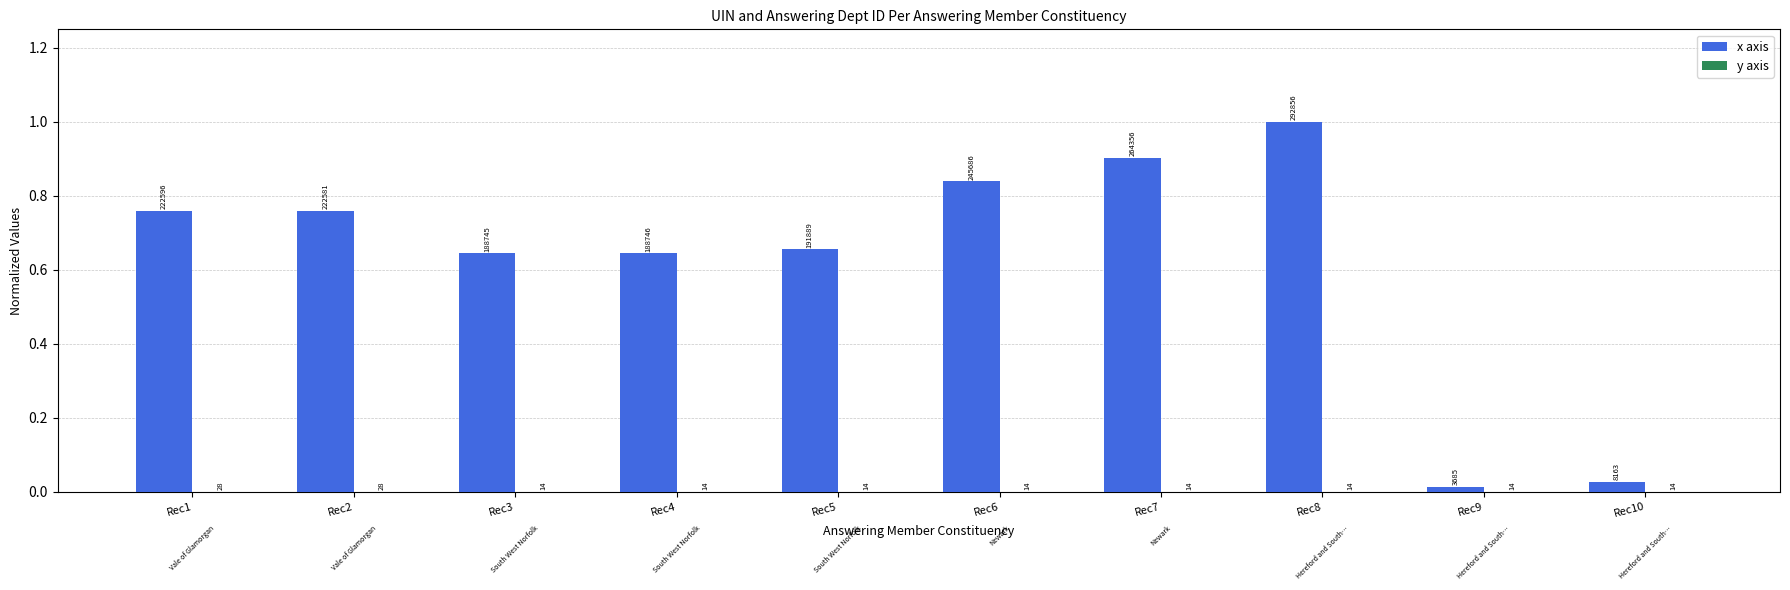

Are the bars grouped side by side (vs. stacked)?

Yes